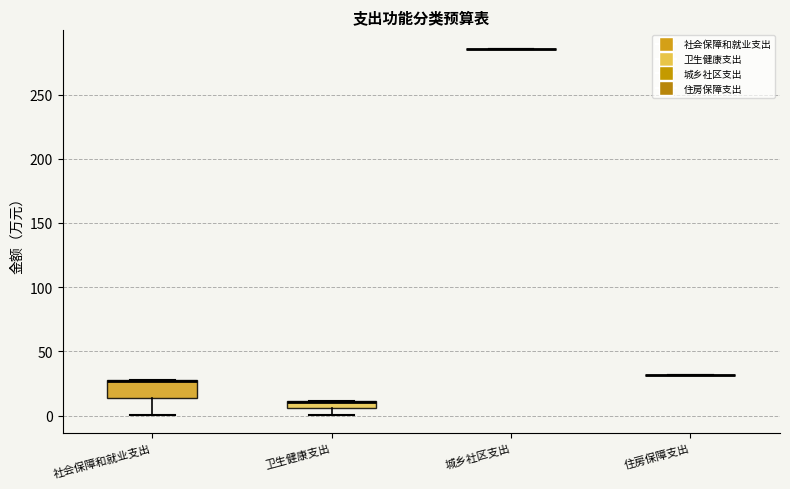

Comparing the boxes themselves (not the whiskers), which one is the tallest?

社会保障和就业支出